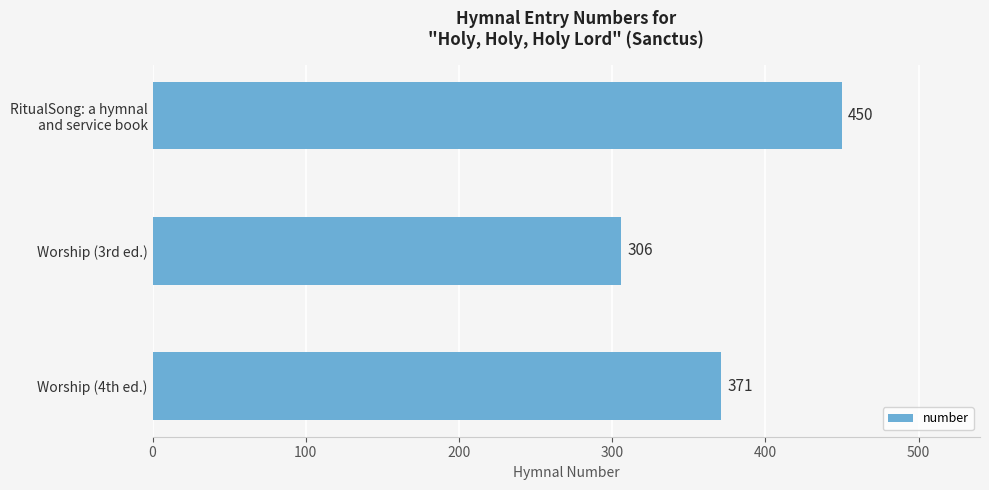

Rank the categories by value from lowest to highest.

Worship (3rd ed.), Worship (4th ed.), RitualSong: a hymnal
and service book